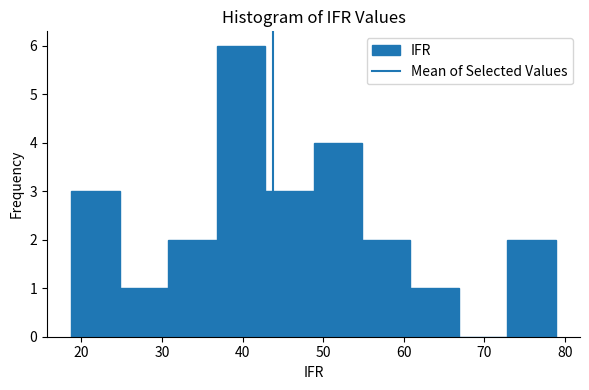

Reading left to right, transcribe this chart: for each bar, give the range it covers on the x-axis and its height. Neither the bar edges nor the heights are printed on the chart, so give them approximately, as read against the axes.

19 to 25: 3
25 to 31: 1
31 to 37: 2
37 to 43: 6
43 to 49: 3
49 to 55: 4
55 to 61: 2
61 to 67: 1
67 to 73: 0
73 to 79: 2